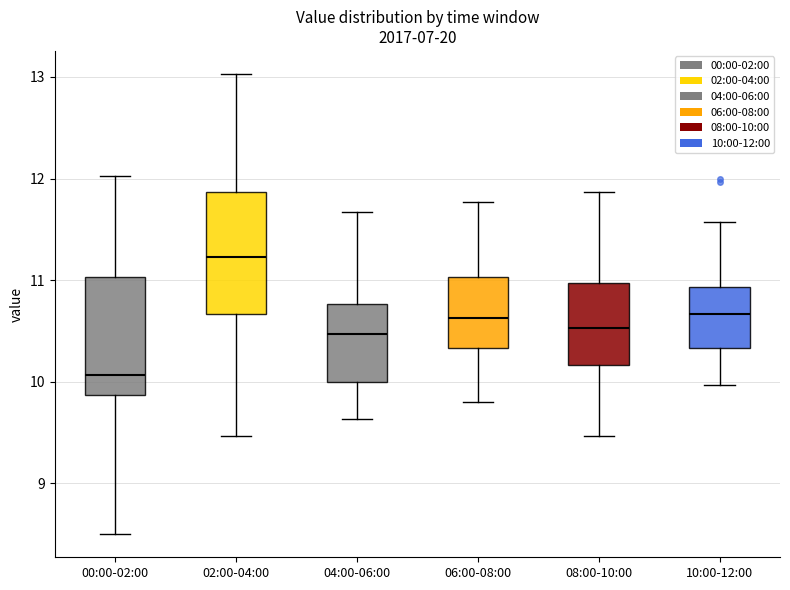

Which box has the highest median line?

02:00-04:00